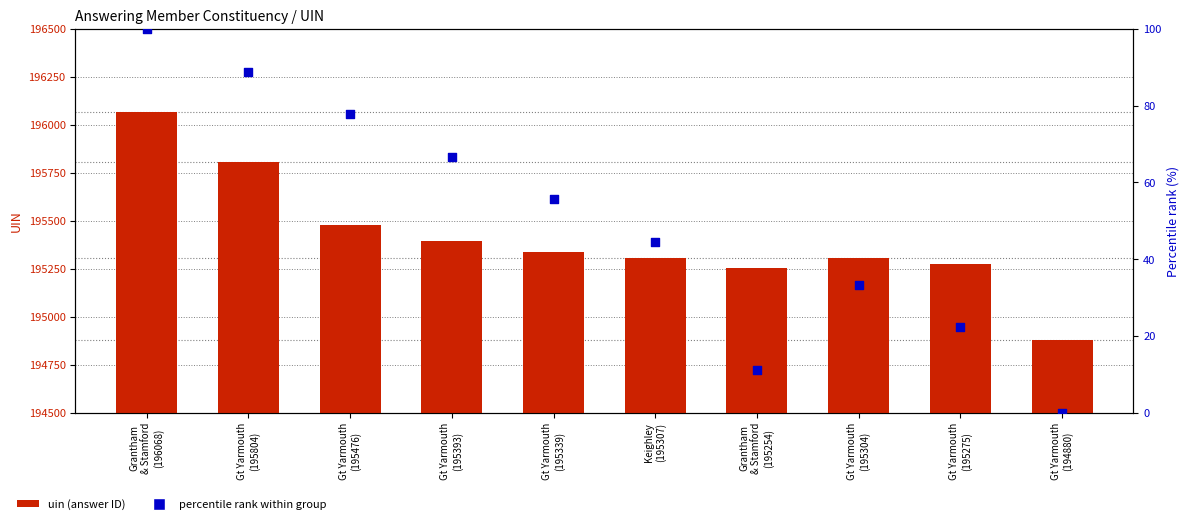

Which series has the widest spread of Y values?

uin (answering)